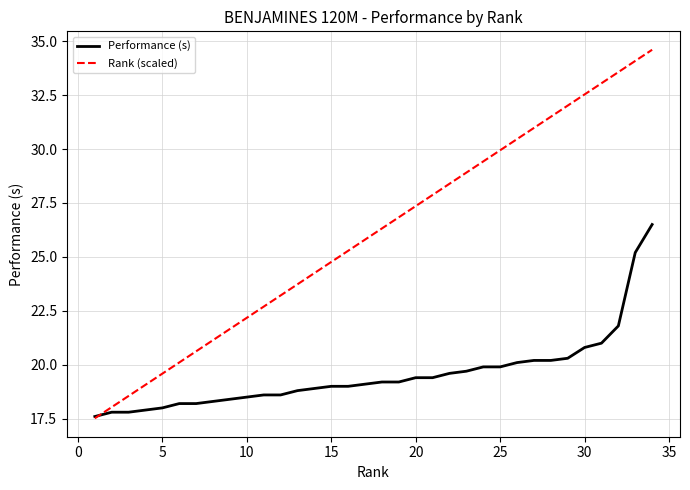

After their last crossing, which series has the higher values: Performance (s) or Rank (scaled)?

Rank (scaled)